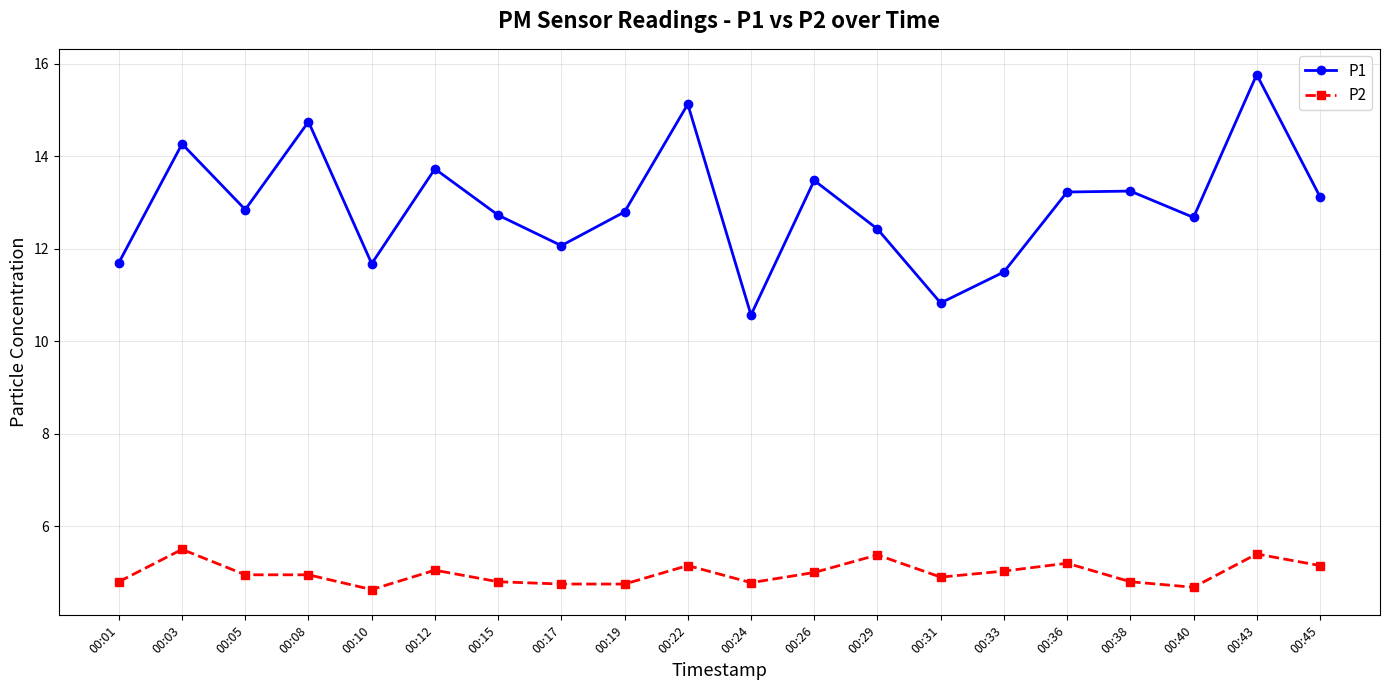

Which series has the widest spread of values?

P1